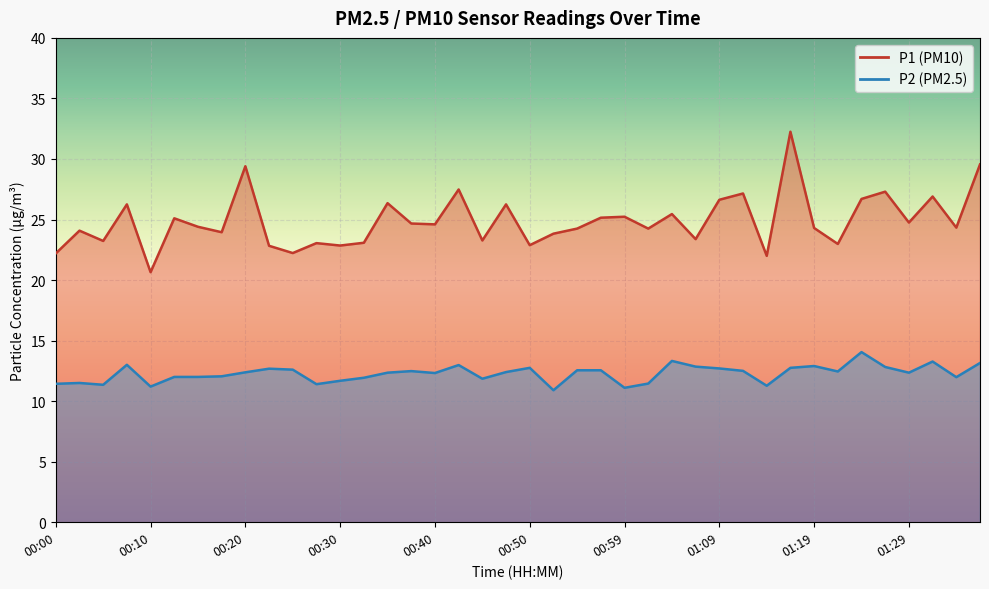

True or false: P2 and P1 intersect in this chart.

False